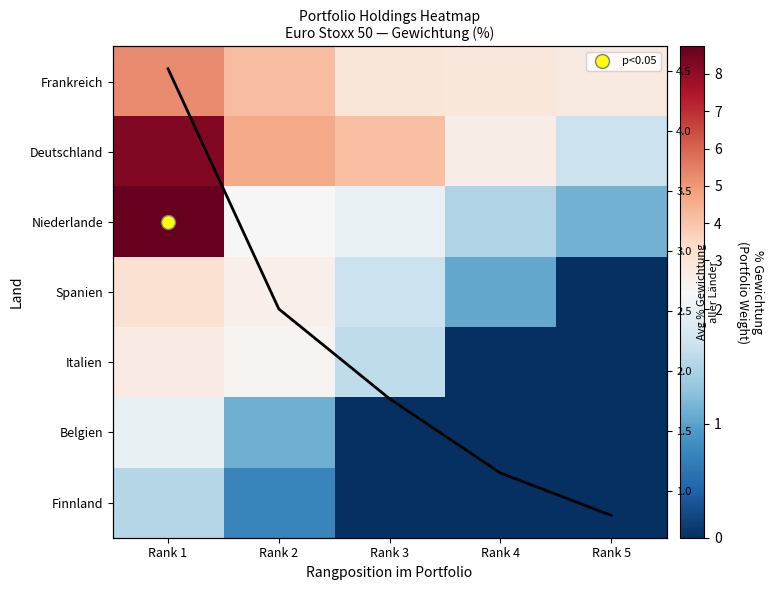

What is the approximate value of Deutschland at Rank 5?

1.7